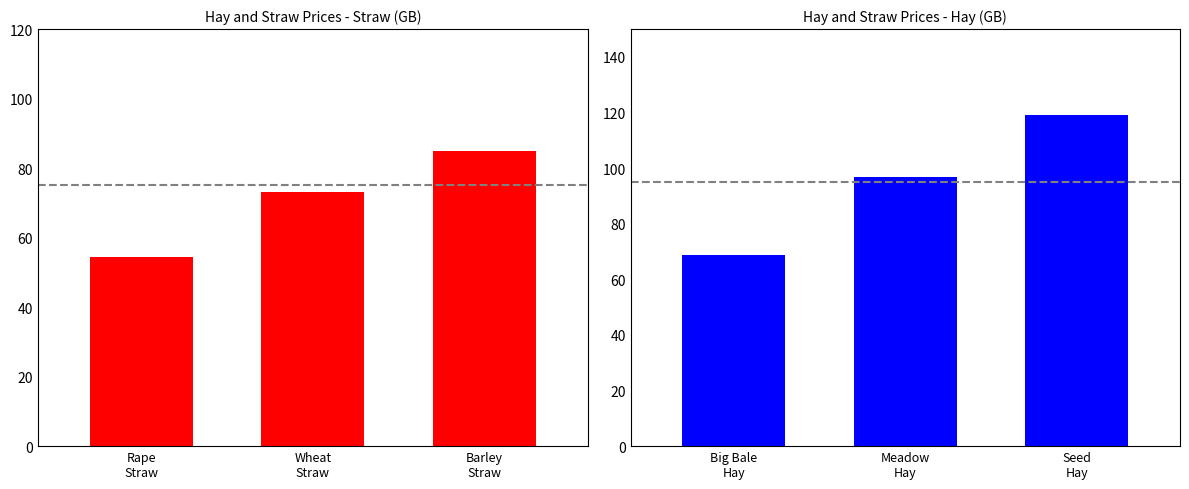

What is the label of the 3rd bar from the right?

Rape
Straw